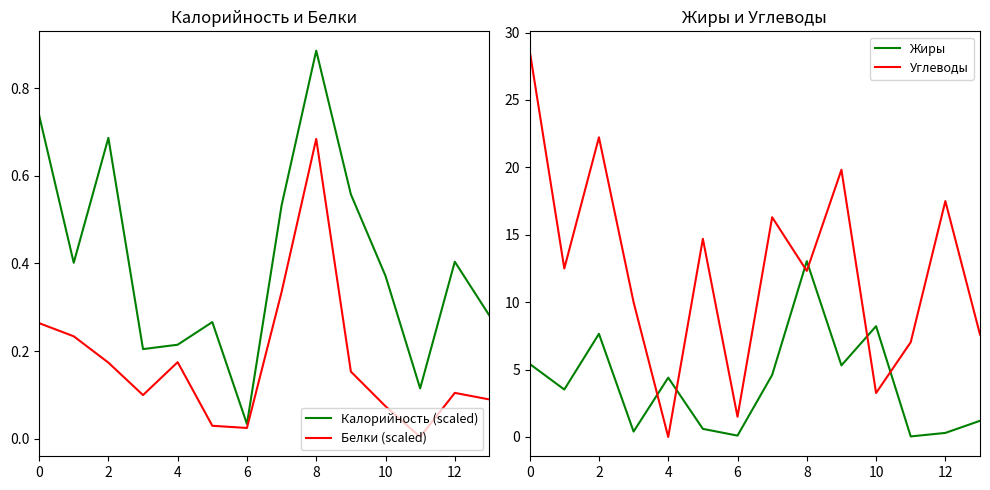

What is the sum of the Жиры values at 8 and 13?

14.2